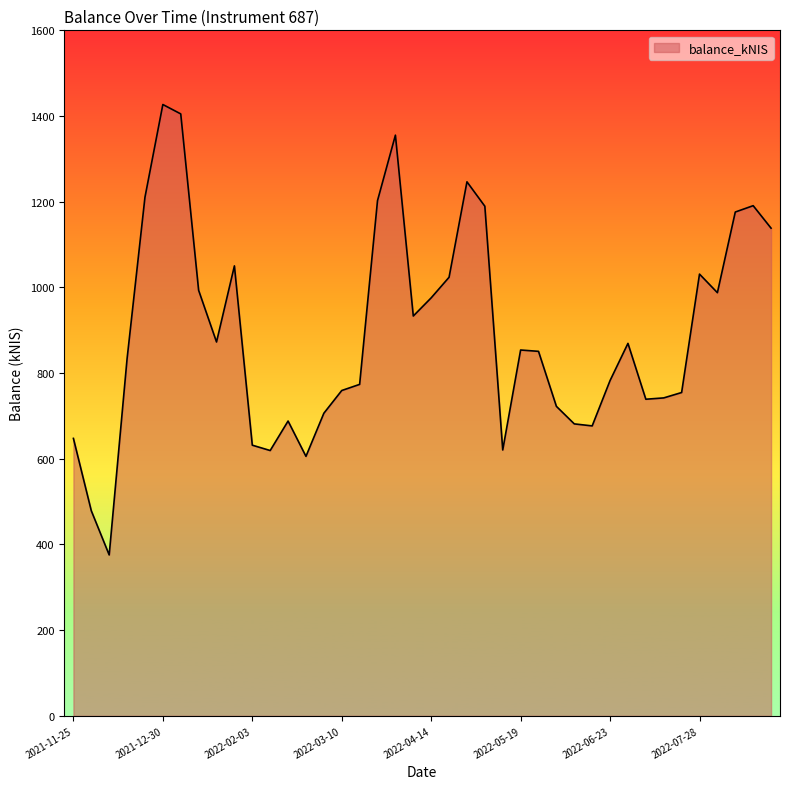

What is the greatest value displayed?

1426.9